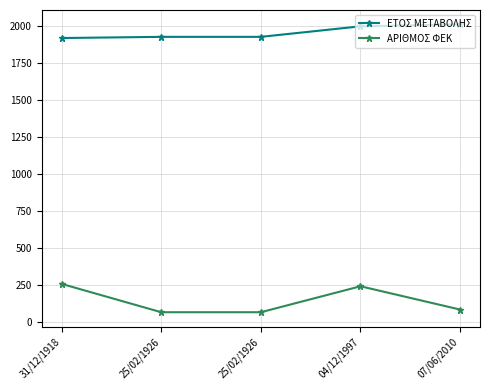

What are all the series names shown in the legend?

ΕΤΟΣ ΜΕΤΑΒΟΛΗΣ, ΑΡΙΘΜΟΣ ΦΕΚ